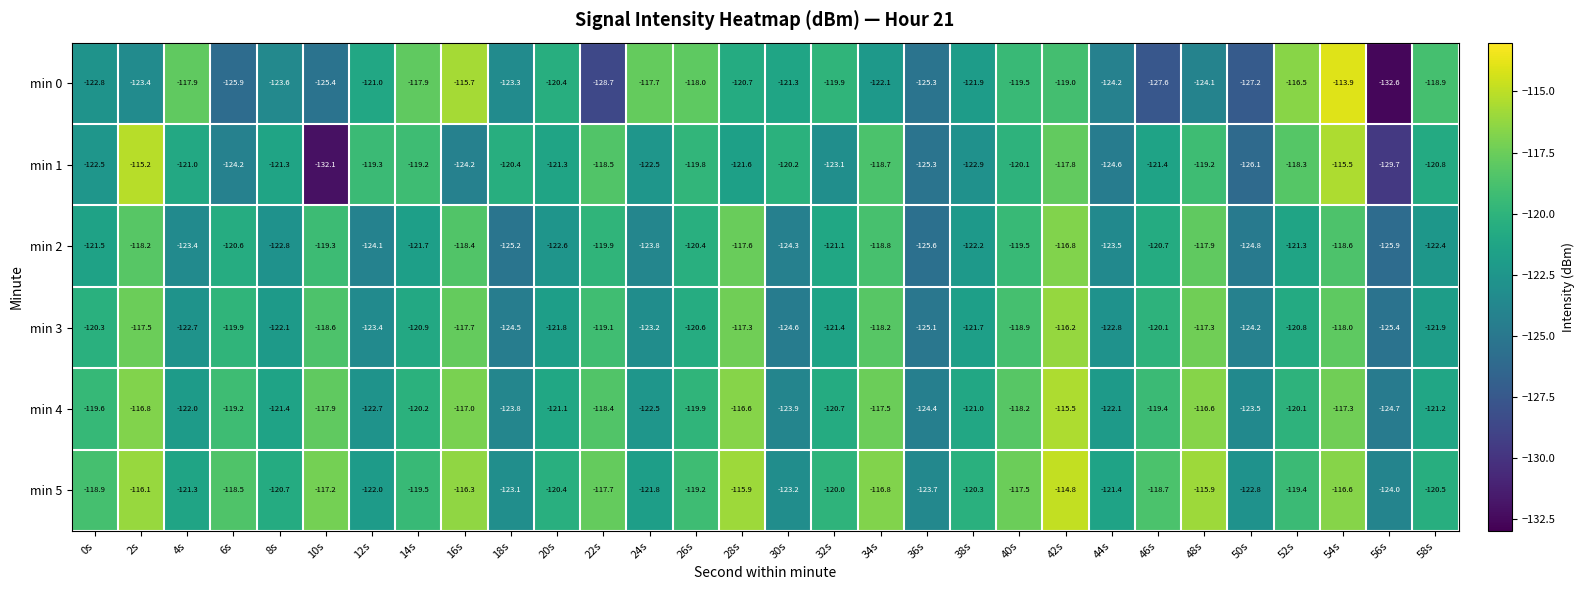

How many categories are shown in the chart?

30